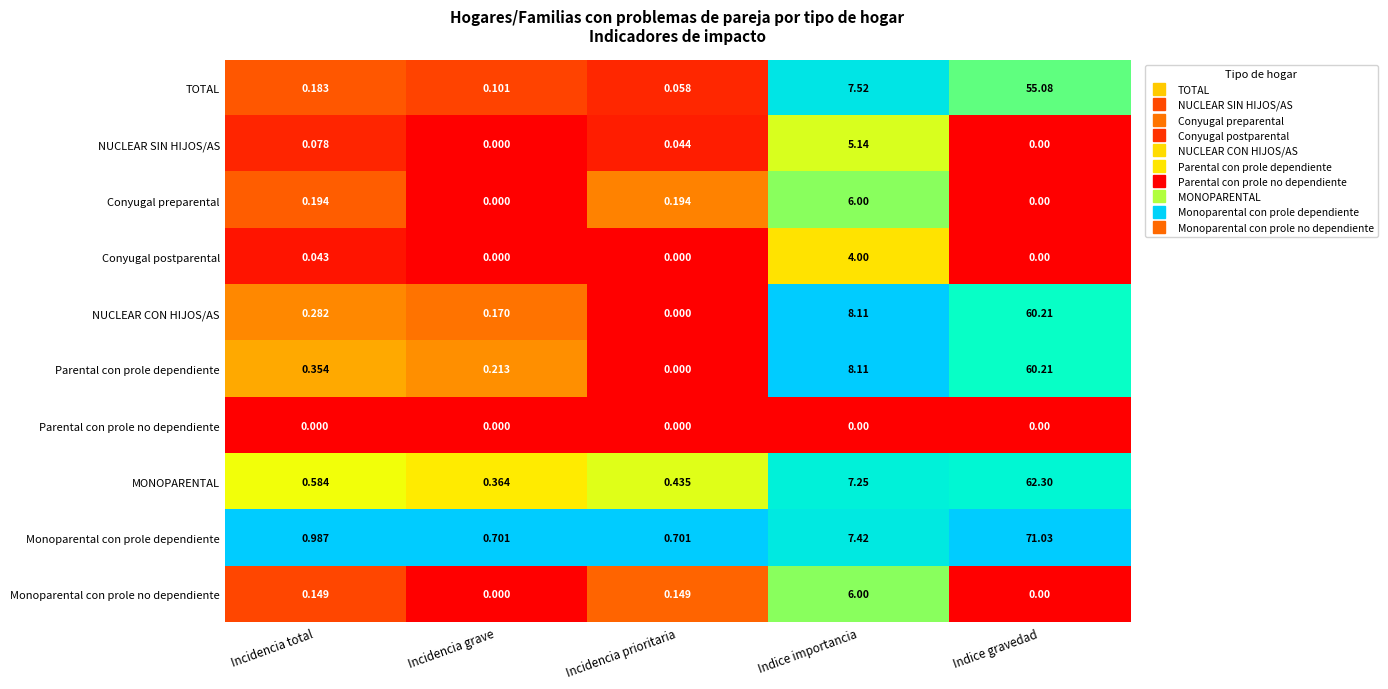

At Incidencia total, list the series in order from largest to smallest.

Monoparental con prole dependiente, MONOPARENTAL, Parental con prole dependiente, NUCLEAR CON HIJOS/AS, Conyugal preparental, TOTAL, Monoparental con prole no dependiente, NUCLEAR SIN HIJOS/AS, Conyugal postparental, Parental con prole no dependiente